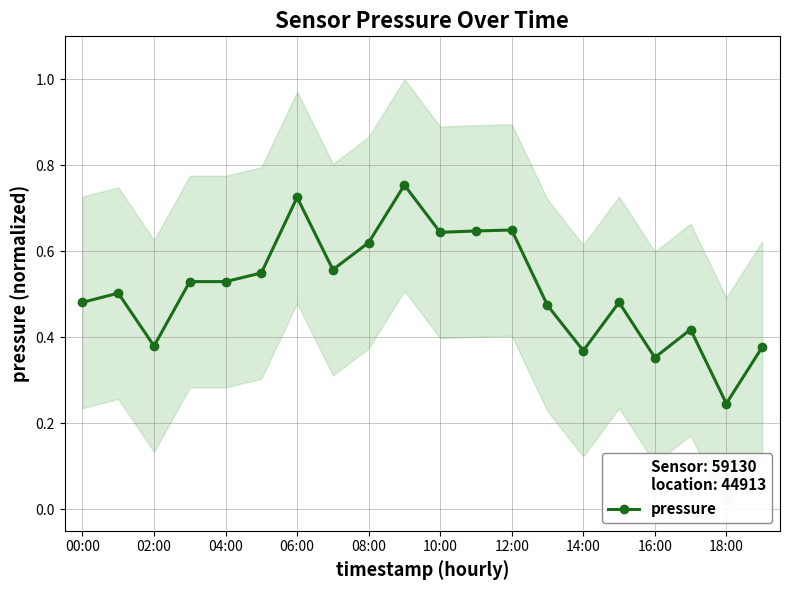

Between 14:00 and 16:00, which is larger?

14:00